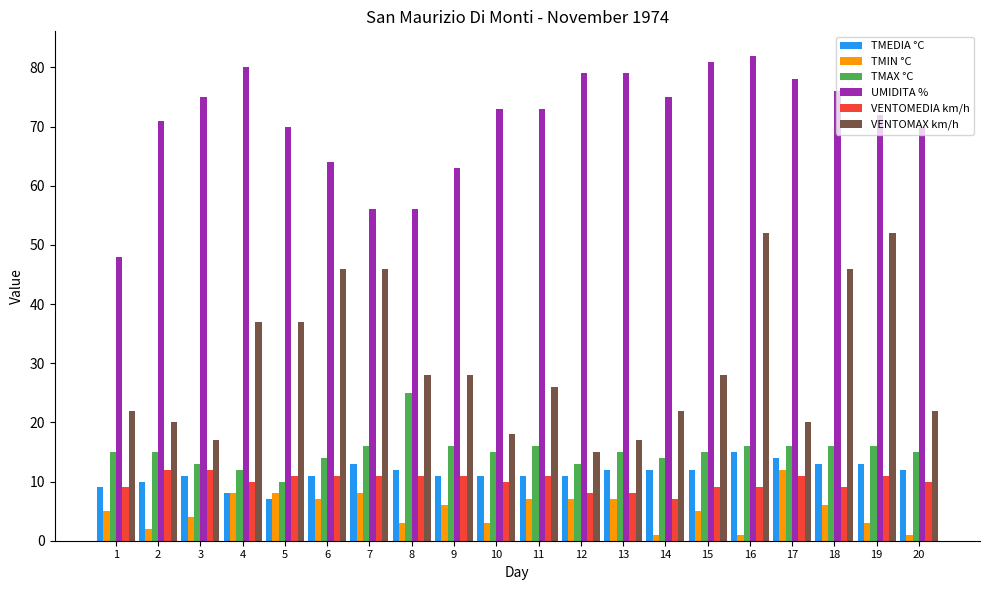

Reading right to left, transcribe all the data shown in this chart.

TMEDIA °C: 20=12	19=13	18=13	17=14	16=15	15=12	14=12	13=12	12=11	11=11	10=11	9=11	8=12	7=13	6=11	5=7	4=8	3=11	2=10	1=9
TMIN °C: 20=1	19=3	18=6	17=12	16=1	15=5	14=1	13=7	12=7	11=7	10=3	9=6	8=3	7=8	6=7	5=8	4=8	3=4	2=2	1=5
TMAX °C: 20=15	19=16	18=16	17=16	16=16	15=15	14=14	13=15	12=13	11=16	10=15	9=16	8=25	7=16	6=14	5=10	4=12	3=13	2=15	1=15
UMIDITA %: 20=70	19=72	18=76	17=78	16=82	15=81	14=75	13=79	12=79	11=73	10=73	9=63	8=56	7=56	6=64	5=70	4=80	3=75	2=71	1=48
VENTOMEDIA km/h: 20=10	19=11	18=9	17=11	16=9	15=9	14=7	13=8	12=8	11=11	10=10	9=11	8=11	7=11	6=11	5=11	4=10	3=12	2=12	1=9
VENTOMAX km/h: 20=22	19=52	18=46	17=20	16=52	15=28	14=22	13=17	12=15	11=26	10=18	9=28	8=28	7=46	6=46	5=37	4=37	3=17	2=20	1=22